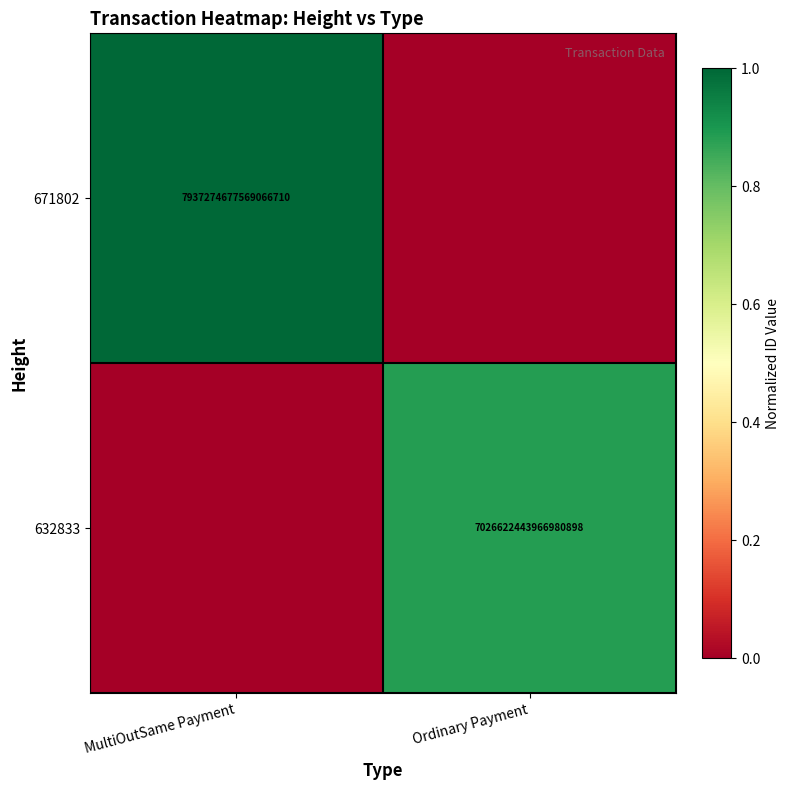

How many categories are shown in the chart?

2